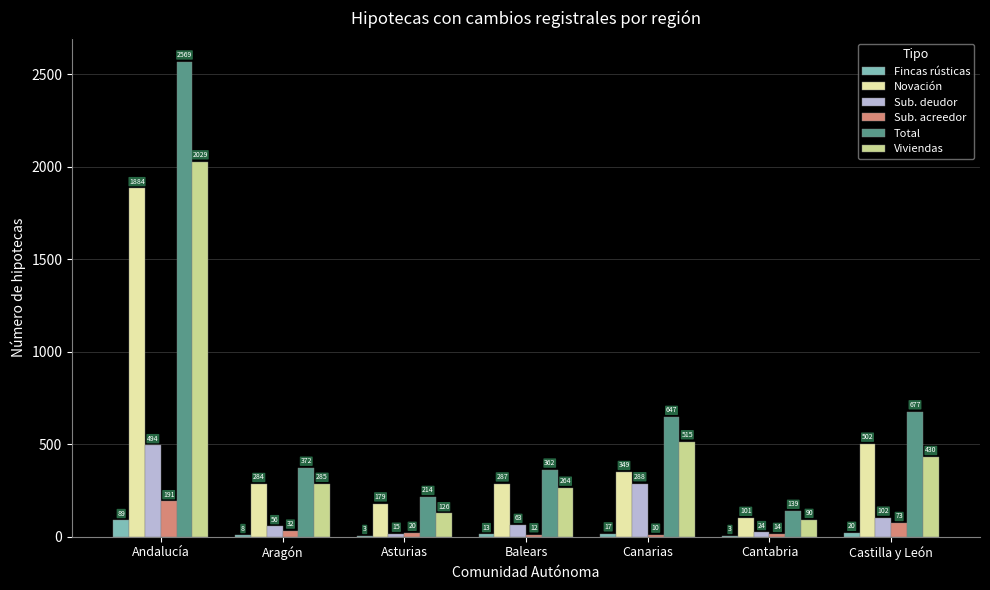

At which label does Sub. acreedor reach its peak?

Andalucía